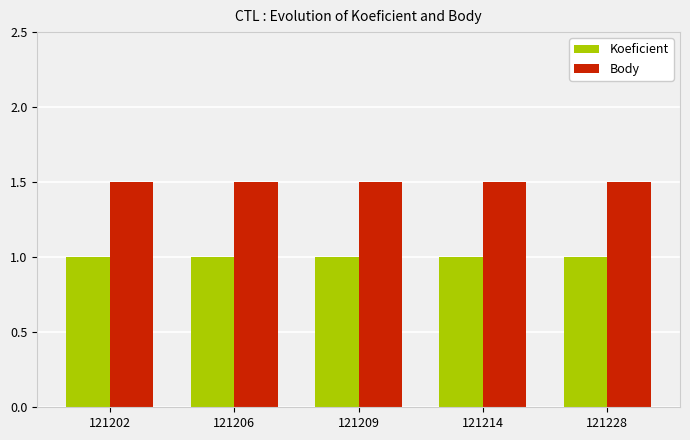

What is the greatest value displayed?

1.5